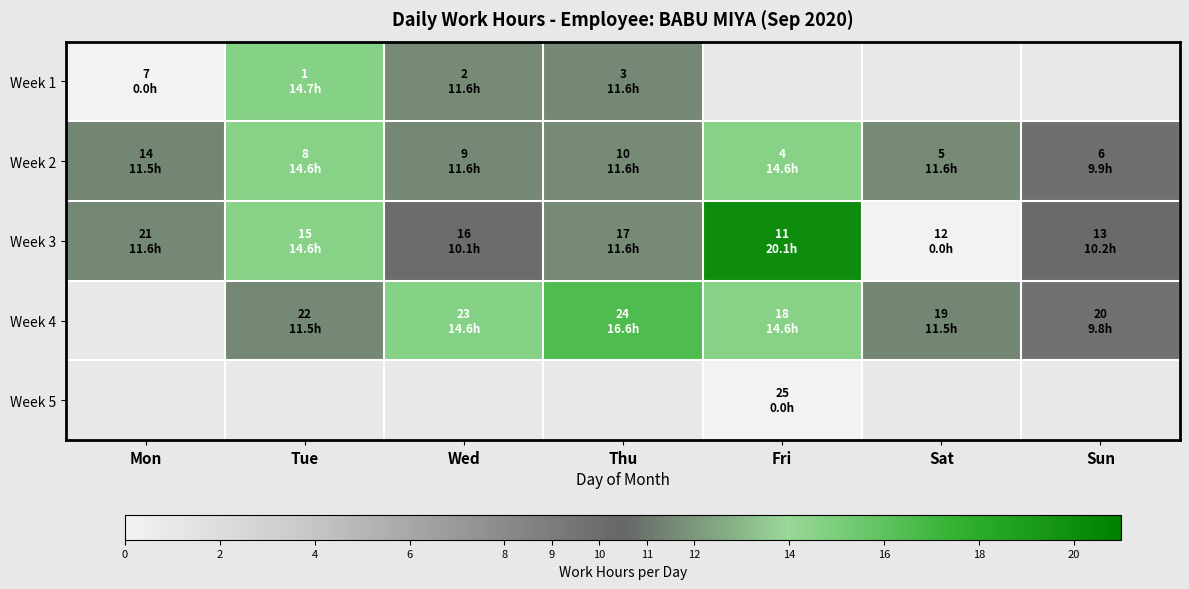

At how many categories does at least one series exceed 19?

1